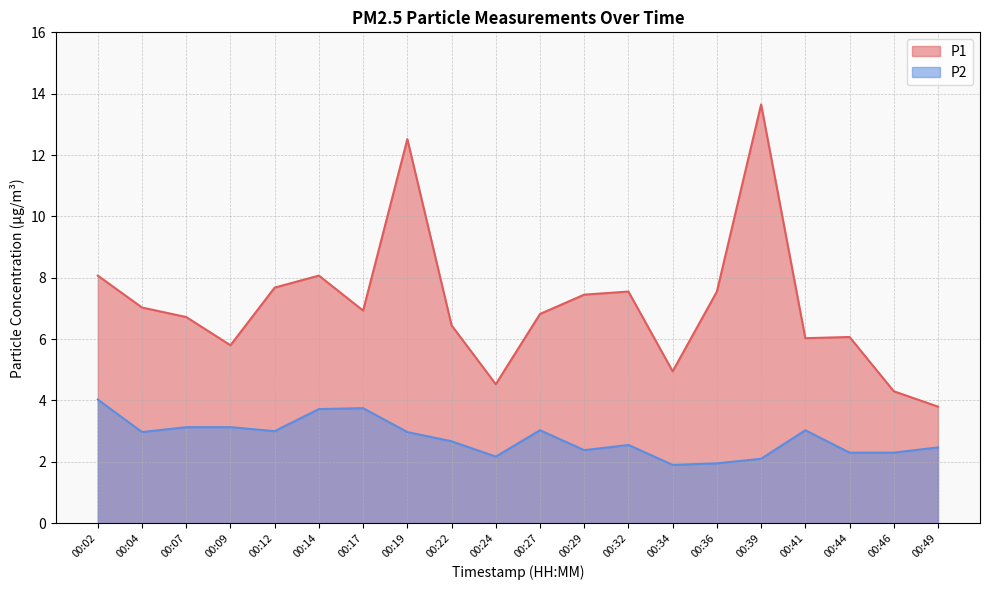

Rank the series at 00:19 from lowest to highest value.

P2, P1